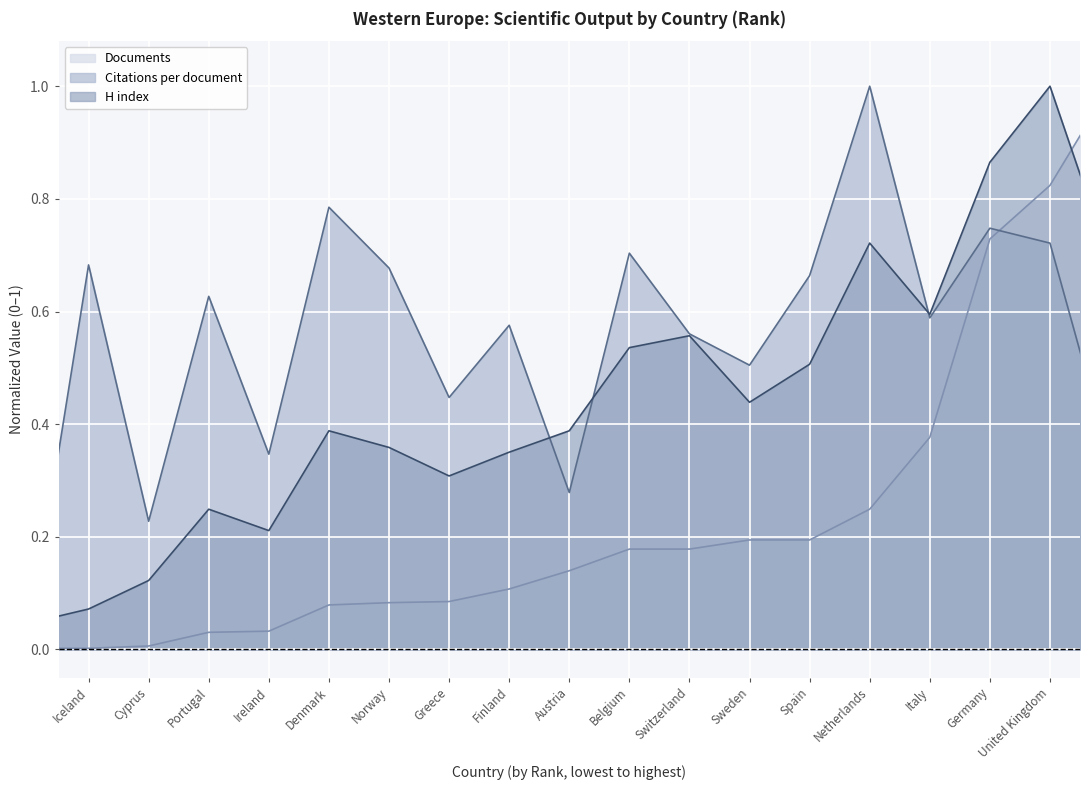

What is the maximum value for Citations per document?

1.0